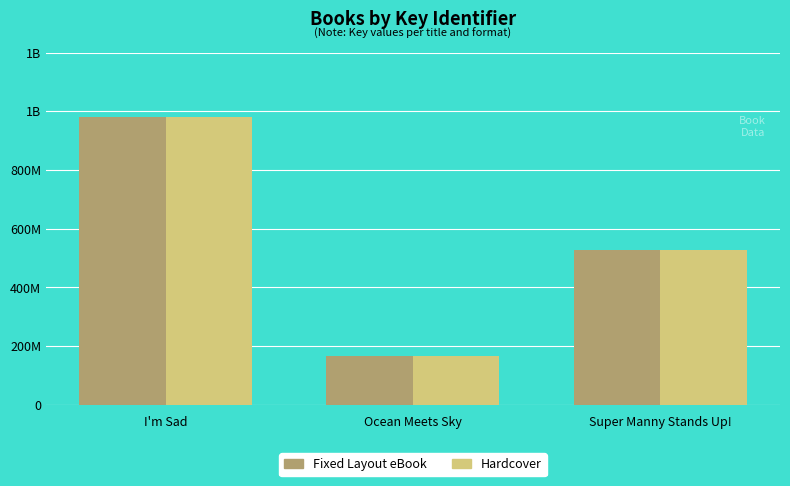

Rank the series at Super Manny Stands Up! from highest to lowest value.

Fixed Layout eBook, Hardcover